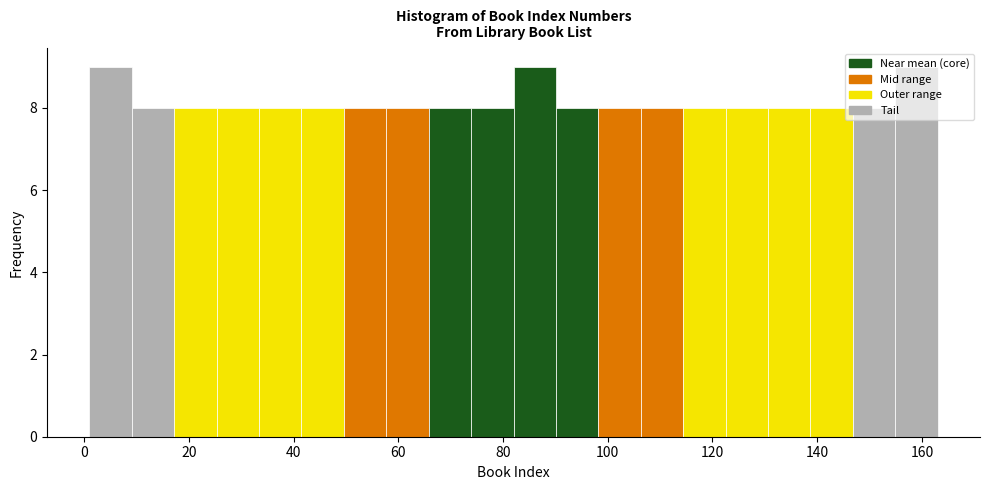

Reading left to right, transcribe this chart: for each bar, give the range it covers on the x-axis and its height. Neither the bar edges nor the heights are printed on the chart, so give them approximately, as read against the axes.

2 to 10: 9
10 to 18: 8
18 to 26: 8
26 to 34: 8
34 to 42: 8
42 to 50: 8
50 to 58: 8
58 to 66: 8
66 to 74: 8
74 to 82: 8
82 to 90: 9
90 to 98: 8
98 to 106: 8
106 to 114: 8
114 to 122: 8
122 to 130: 8
130 to 138: 8
138 to 146: 8
146 to 154: 8
154 to 164: 9